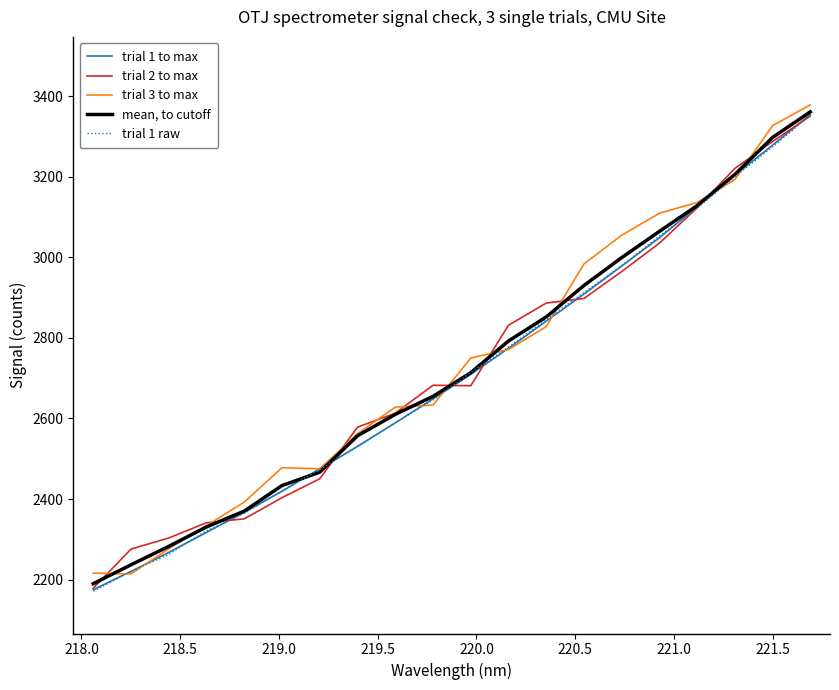

Which series ends up on top after the final intersection of trial 3 to max and trial 1 to max?

trial 3 to max